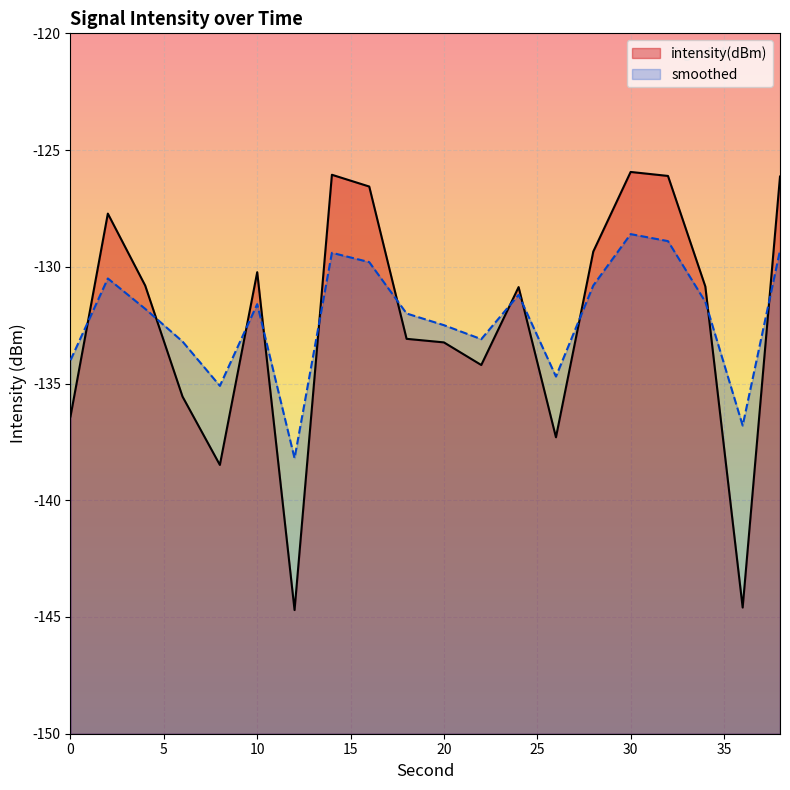

What are all the series names shown in the legend?

intensity(dBm), smoothed